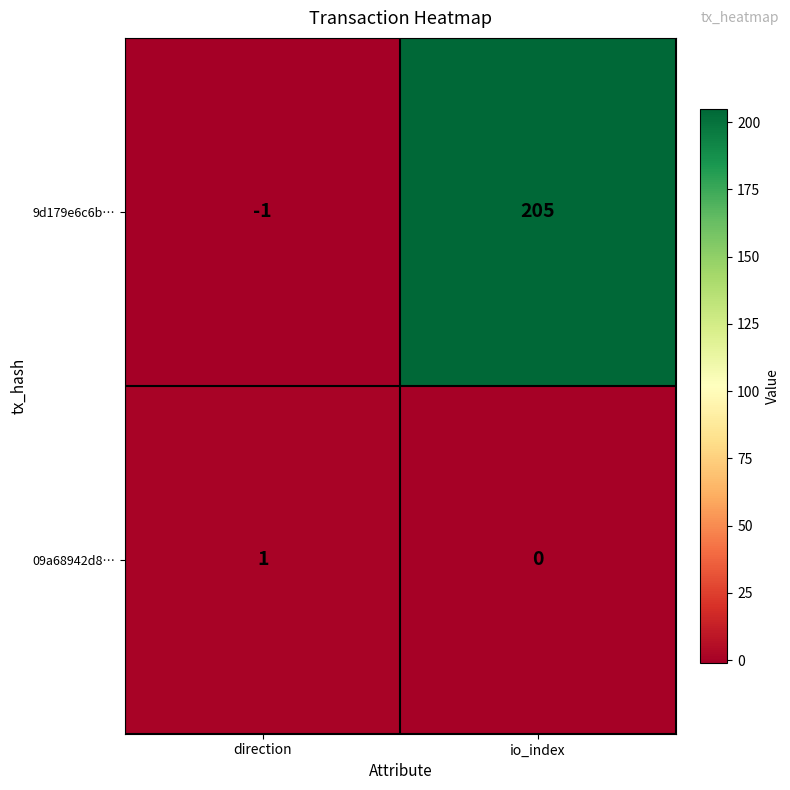

At which category is the sum across all series the highest?

io_index